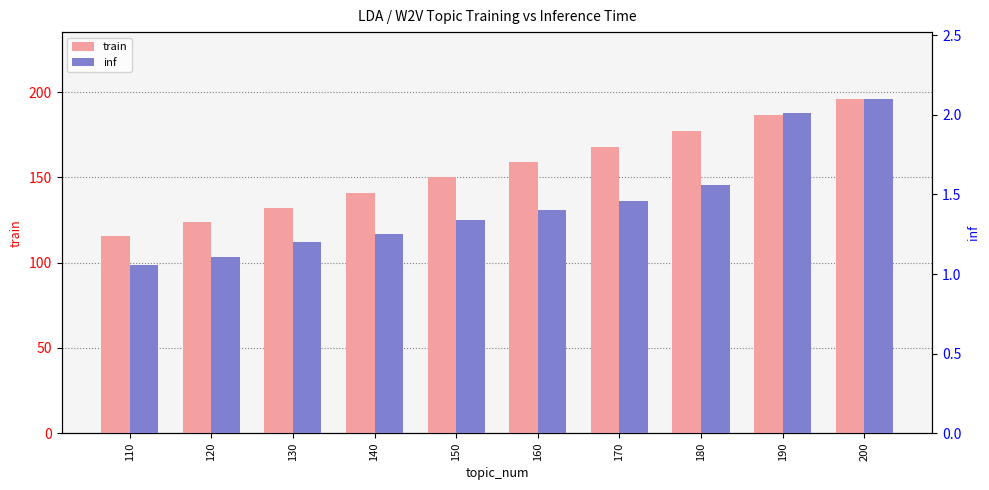

What is the value of the inf bar at the 9th from the left?

2.0